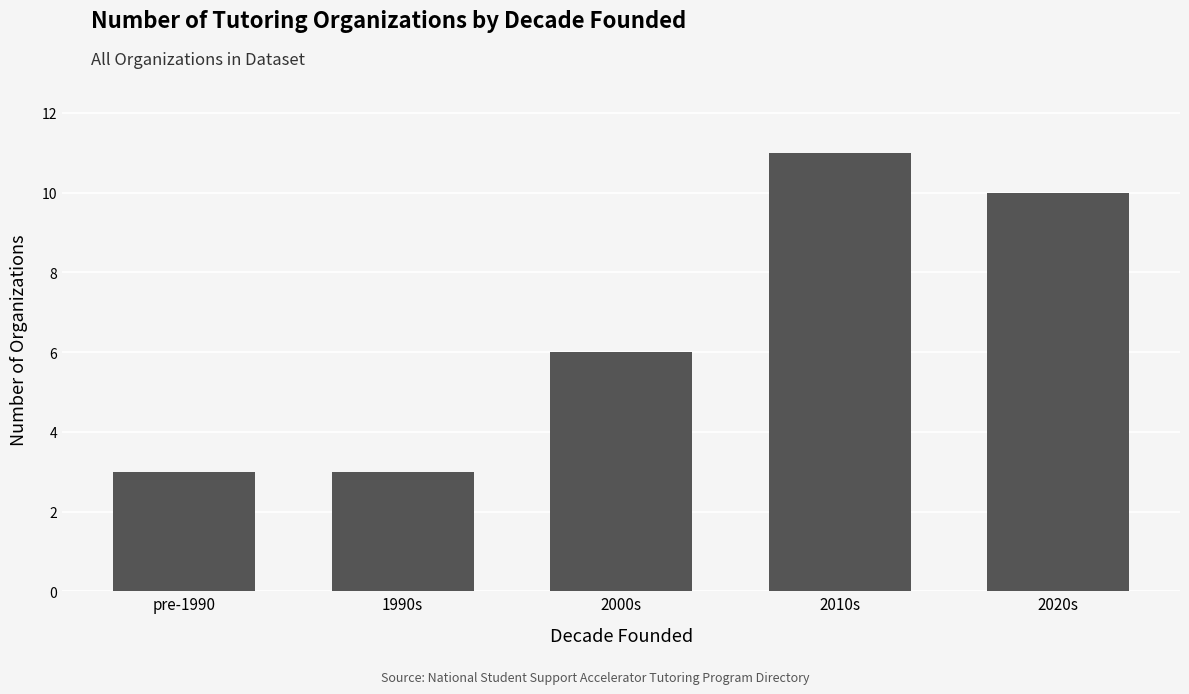

What is the change in value from pre-1990 to 2010s?

+8